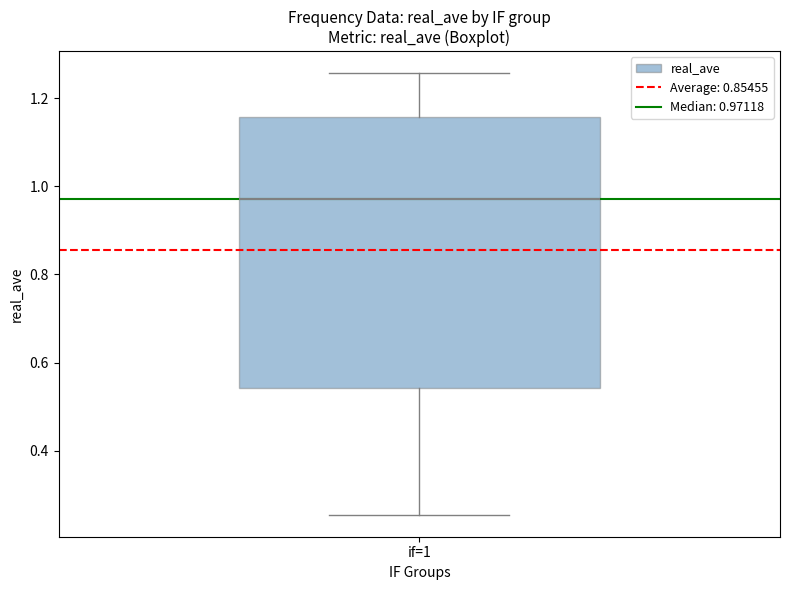

Transcribe this box plot: give where the median line is, the range the box spans, and where the two whiskers end, as read against the y-axis. The values are not printed on the chart, so give them approximately, as read against the axis.

median 0.98, box 0.54 to 1.16, whiskers 0.26 to 1.26